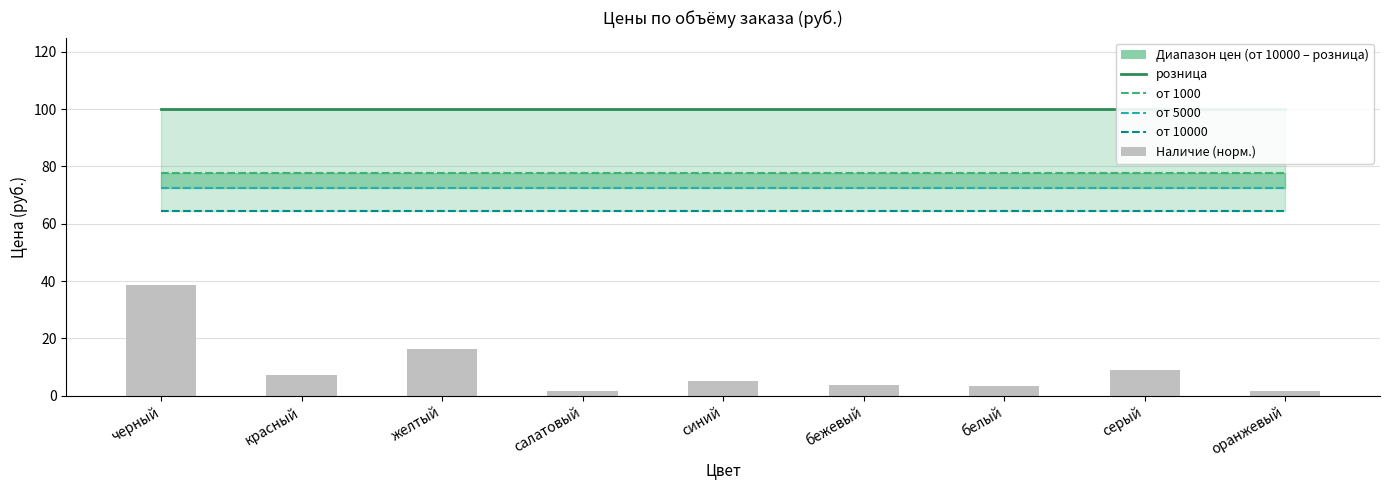

Reading left to right, what are all the values shown in this chart?

розница: 100.0	100.0	100.0	100.0	100.0	100.0	100.0	100.0	100.0
от 1000: 77.8	77.8	77.8	77.8	77.8	77.8	77.8	77.8	77.8
от 5000: 72.6	72.6	72.6	72.6	72.6	72.6	72.6	72.6	72.6
от 10000: 64.3	64.3	64.3	64.3	64.3	64.3	64.3	64.3	64.3
Наличие (норм.): 38.6	7.2	16.2	1.5	5.1	3.8	3.2	9.0	1.7